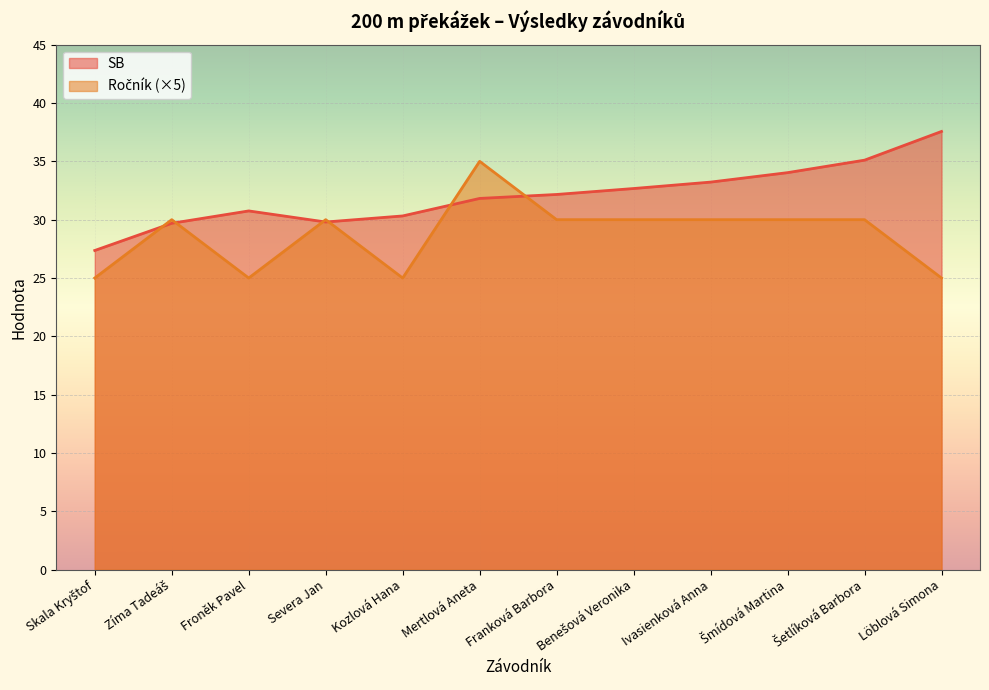

Does the chart display data point markers on the line(s)?

No